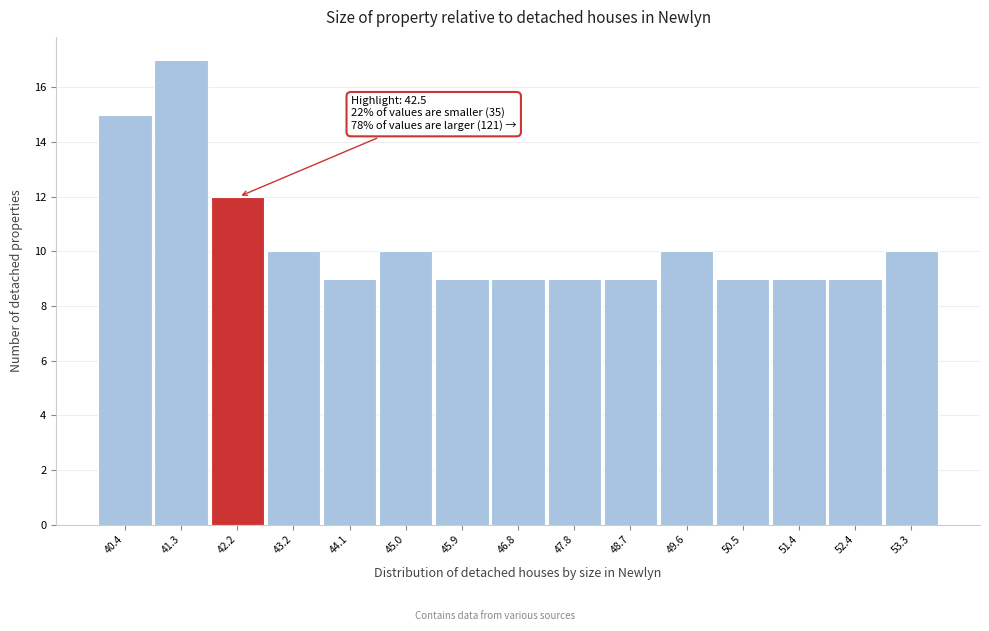

Reading left to right, what are all the values shown in this chart?

40.4=15	41.3=17	42.2=12	43.2=10	44.1=9	45.0=10	45.9=9	46.8=9	47.8=9	48.7=9	49.6=10	50.5=9	51.4=9	52.4=9	53.3=10